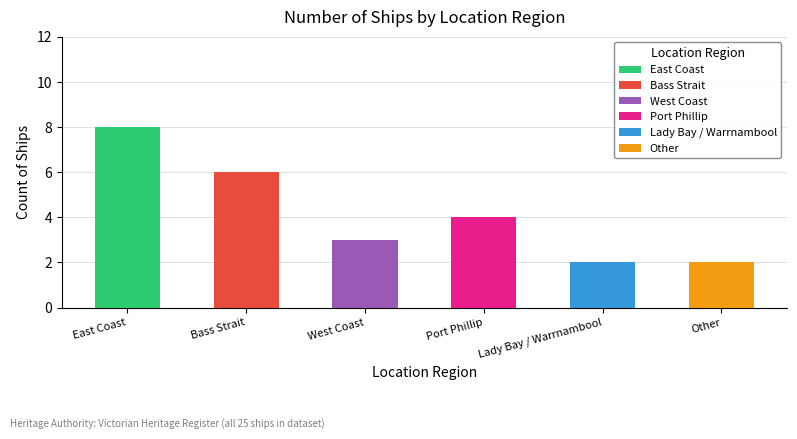

Which category has the highest value across all series?

East Coast